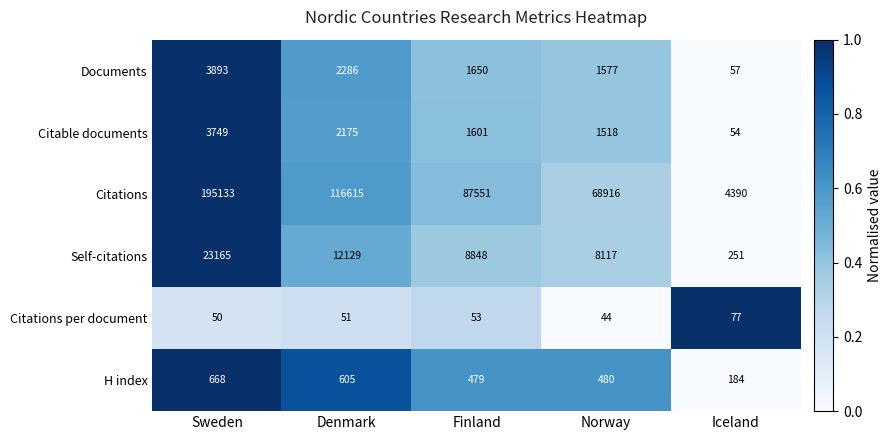

How many categories are shown in the chart?

5